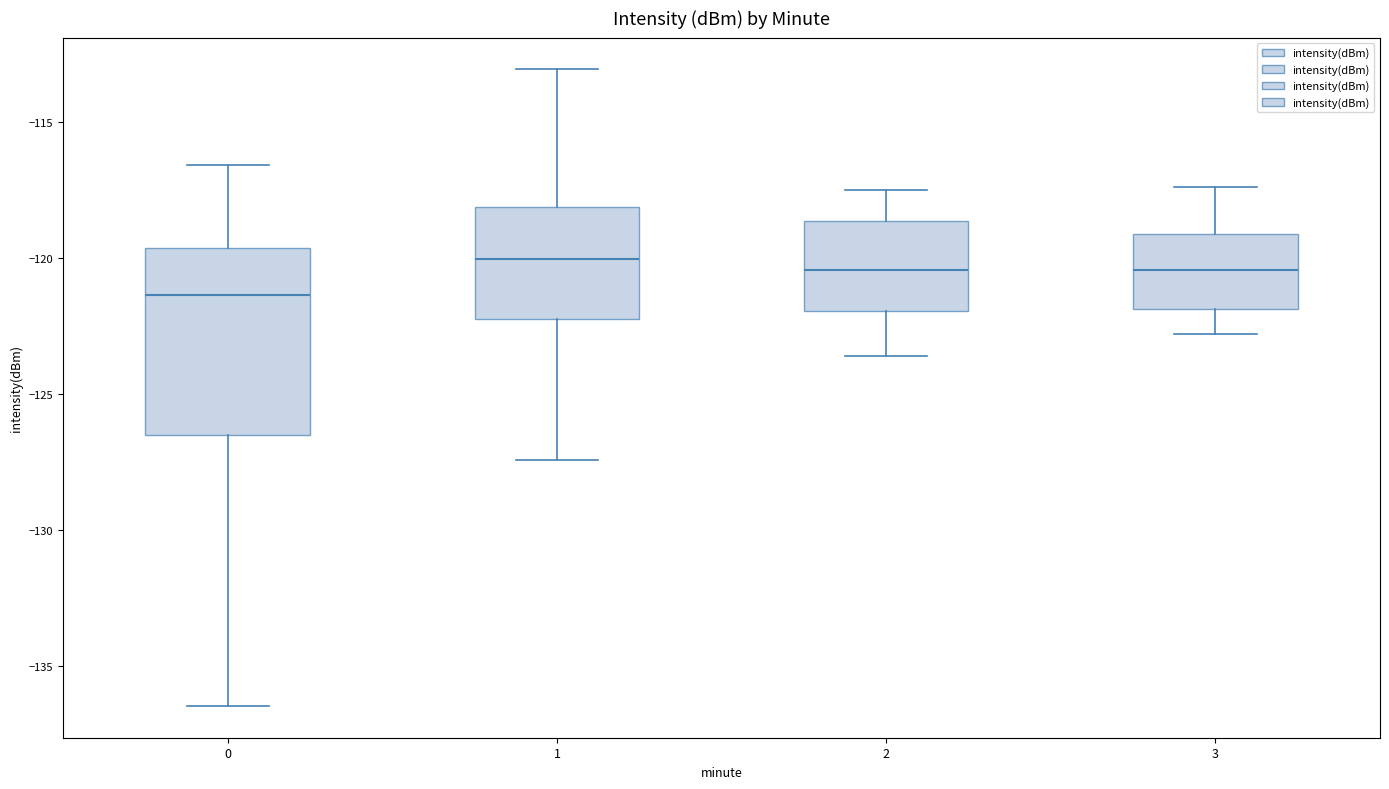

Where does the upper whisker of the box at x = 2 end on the y-axis? The values are not printed on the chart, so give them approximately, as read against the axis.

-117.5